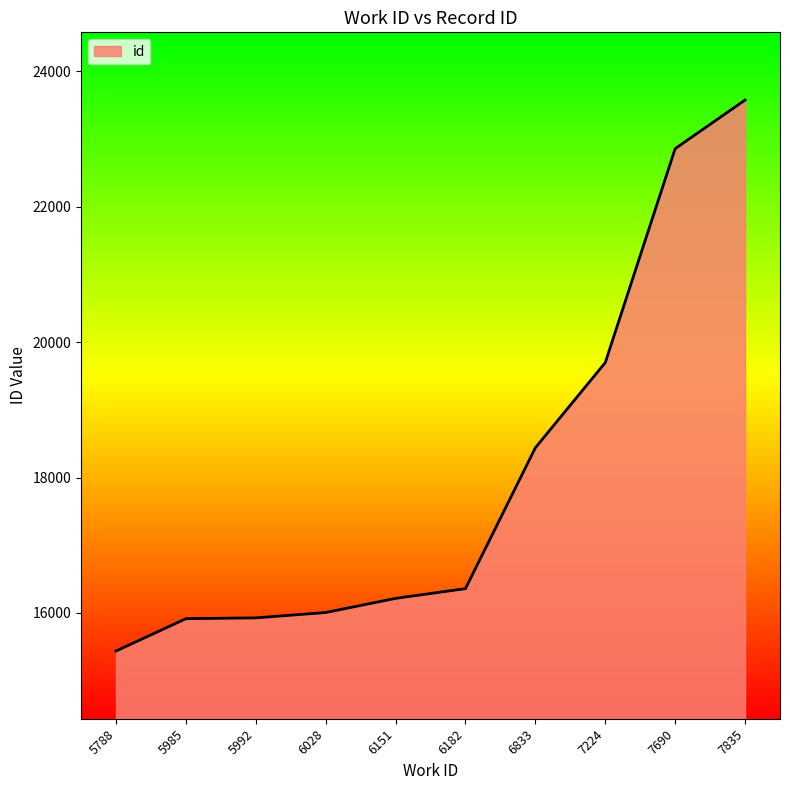

What is the ratio of the value at 5985 to the value at 5788?

1.0